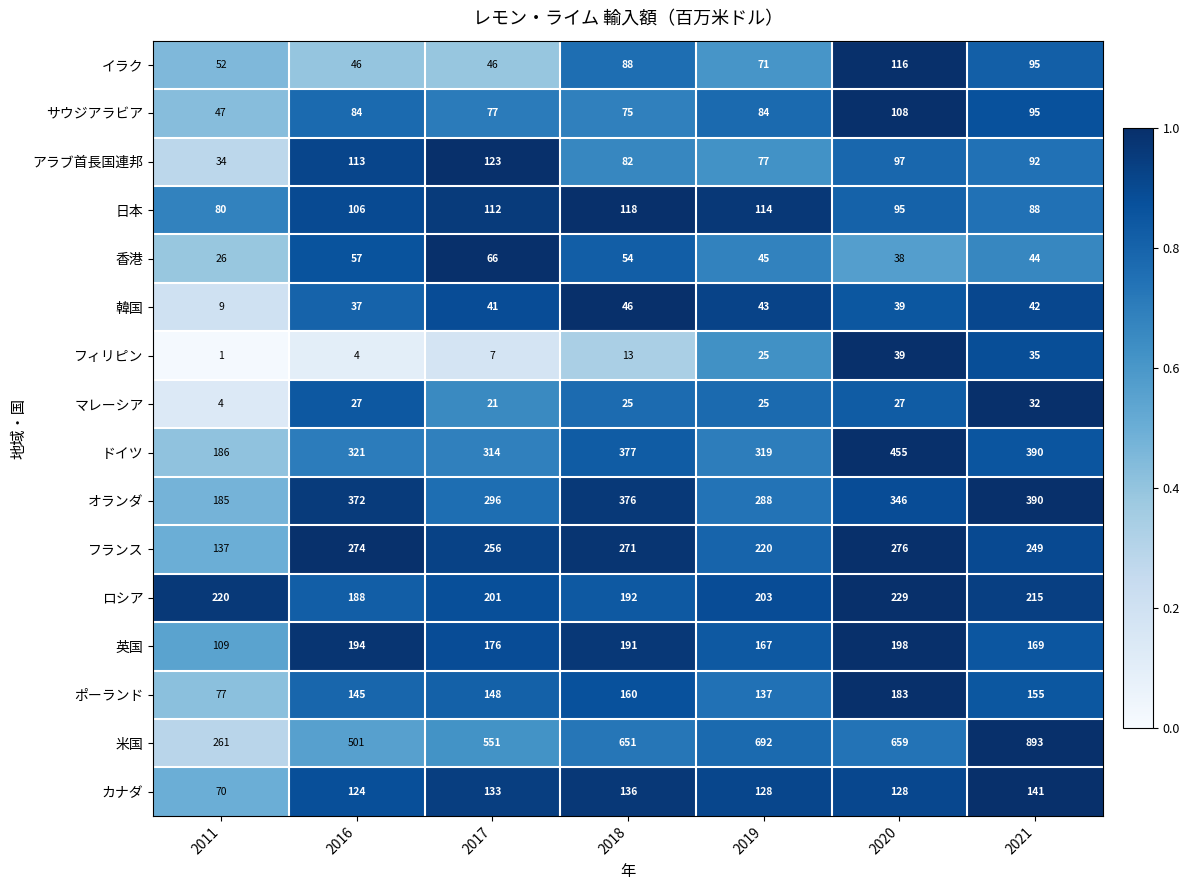

What is the sum of the サウジアラビア values at 2021 and 2019?

179